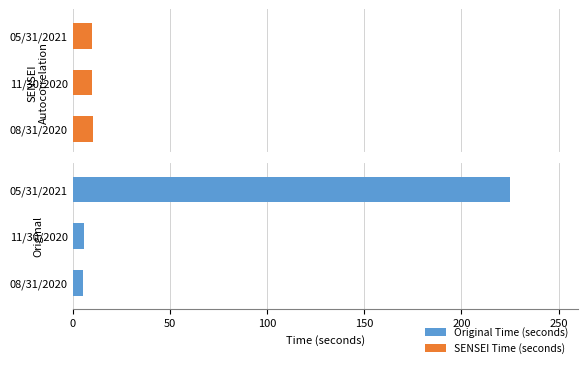

Does the chart contain stacked bars?

No